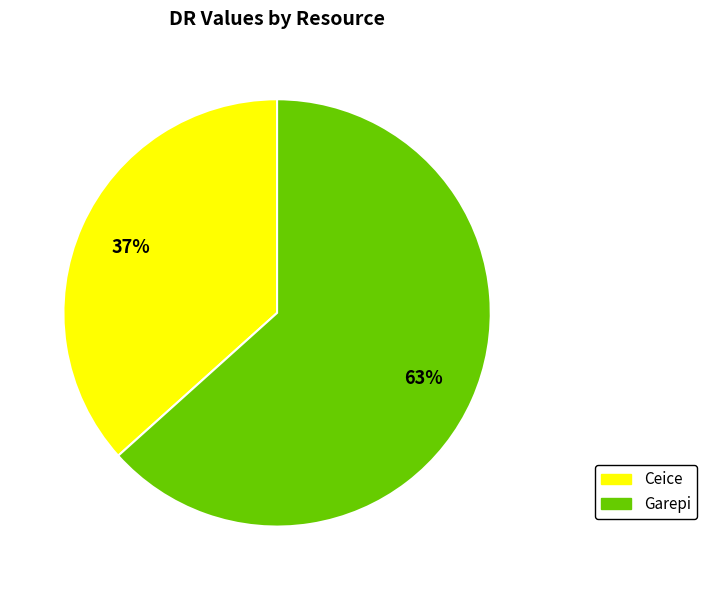

What is the smallest slice in the pie chart?

Ceice